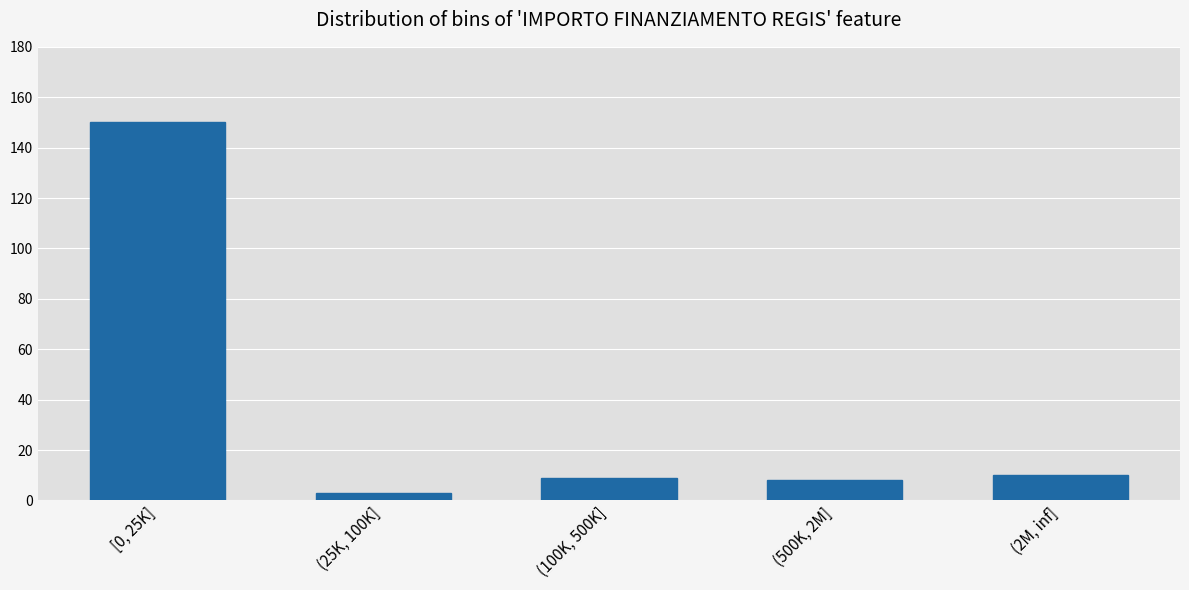

Reading left to right, what are all the values shown in this chart?

150	3	9	8	10